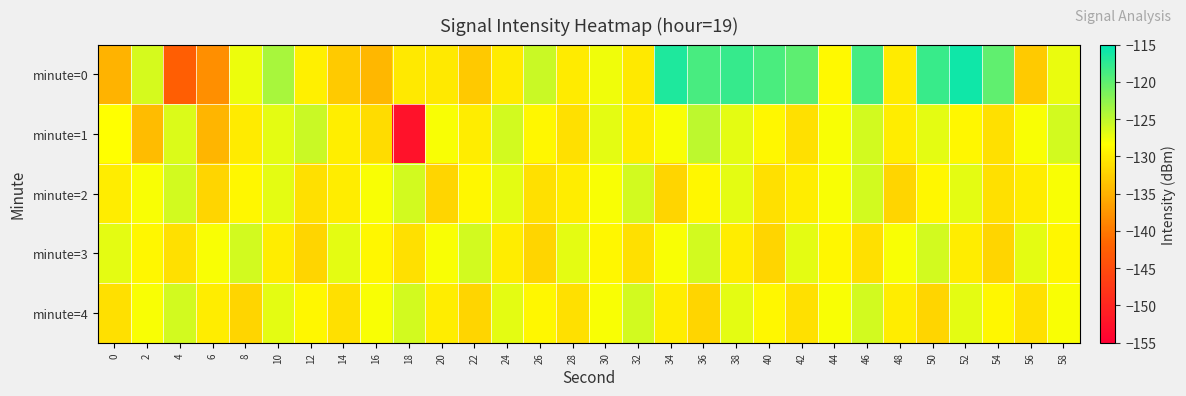

Reading left to right, transcribe all the data shown in this chart.

minute=0: 0=-134.9	2=-126.2	4=-142.6	6=-138.0	8=-127.5	10=-123.9	12=-129.6	14=-132.8	16=-134.6	18=-130.2	20=-130.2	22=-133.0	24=-130.1	26=-125.6	28=-130.1	30=-127.6	32=-130.3	34=-116.6	36=-118.9	38=-118.0	40=-119.0	42=-119.9	44=-128.9	46=-118.7	48=-130.1	50=-118.1	52=-115.9	54=-120.1	56=-132.9	58=-127.3
minute=1: 0=-128.4	2=-134.1	4=-126.5	6=-134.8	8=-130.0	10=-127.0	12=-125.5	14=-129.7	16=-131.4	18=-152.6	20=-128.0	22=-130.0	24=-126.0	26=-129.0	28=-131.0	30=-127.0	32=-130.0	34=-128.0	36=-125.0	38=-127.0	40=-129.0	42=-131.0	44=-128.0	46=-126.0	48=-130.0	50=-127.0	52=-129.0	54=-131.0	56=-128.0	58=-126.0
minute=2: 0=-130.0	2=-128.0	4=-126.0	6=-132.0	8=-129.0	10=-127.0	12=-131.0	14=-130.0	16=-128.0	18=-126.0	20=-132.0	22=-129.0	24=-127.0	26=-131.0	28=-130.0	30=-128.0	32=-126.0	34=-132.0	36=-129.0	38=-127.0	40=-131.0	42=-130.0	44=-128.0	46=-126.0	48=-132.0	50=-129.0	52=-127.0	54=-131.0	56=-130.0	58=-128.0
minute=3: 0=-127.0	2=-129.0	4=-131.0	6=-128.0	8=-126.0	10=-130.0	12=-132.0	14=-127.0	16=-129.0	18=-131.0	20=-128.0	22=-126.0	24=-130.0	26=-132.0	28=-127.0	30=-129.0	32=-131.0	34=-128.0	36=-126.0	38=-130.0	40=-132.0	42=-127.0	44=-129.0	46=-131.0	48=-128.0	50=-126.0	52=-130.0	54=-132.0	56=-127.0	58=-129.0
minute=4: 0=-131.0	2=-128.0	4=-126.0	6=-130.0	8=-132.0	10=-127.0	12=-129.0	14=-131.0	16=-128.0	18=-126.0	20=-130.0	22=-132.0	24=-127.0	26=-129.0	28=-131.0	30=-128.0	32=-126.0	34=-130.0	36=-132.0	38=-127.0	40=-129.0	42=-131.0	44=-128.0	46=-126.0	48=-130.0	50=-132.0	52=-127.0	54=-129.0	56=-131.0	58=-128.0